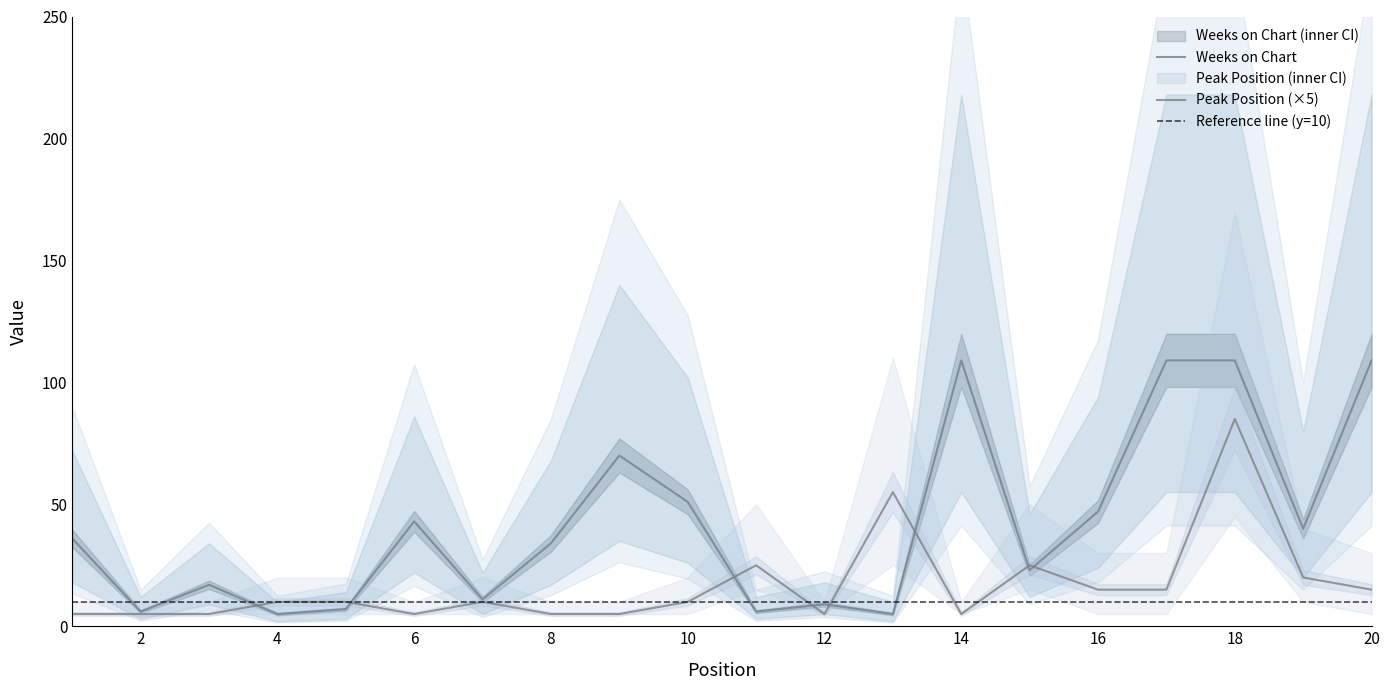

The Weeks on Chart series shows 70 at 9. True or false?

True